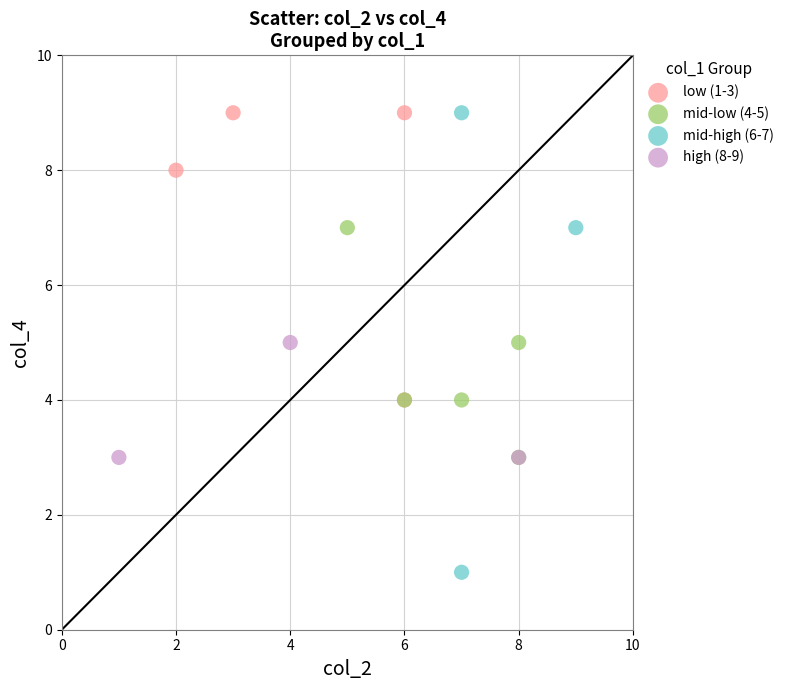

Which series has the largest Y range (max minus min)?

mid-high (6-7)